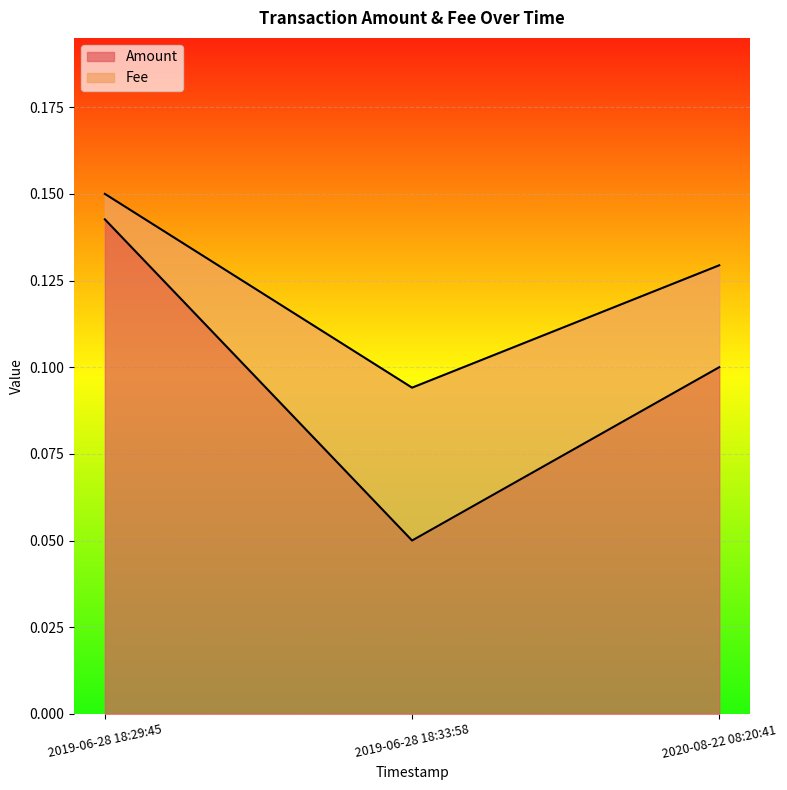

True or false: the data shows 0.1 at 2019-06-28 18:33:58.

True